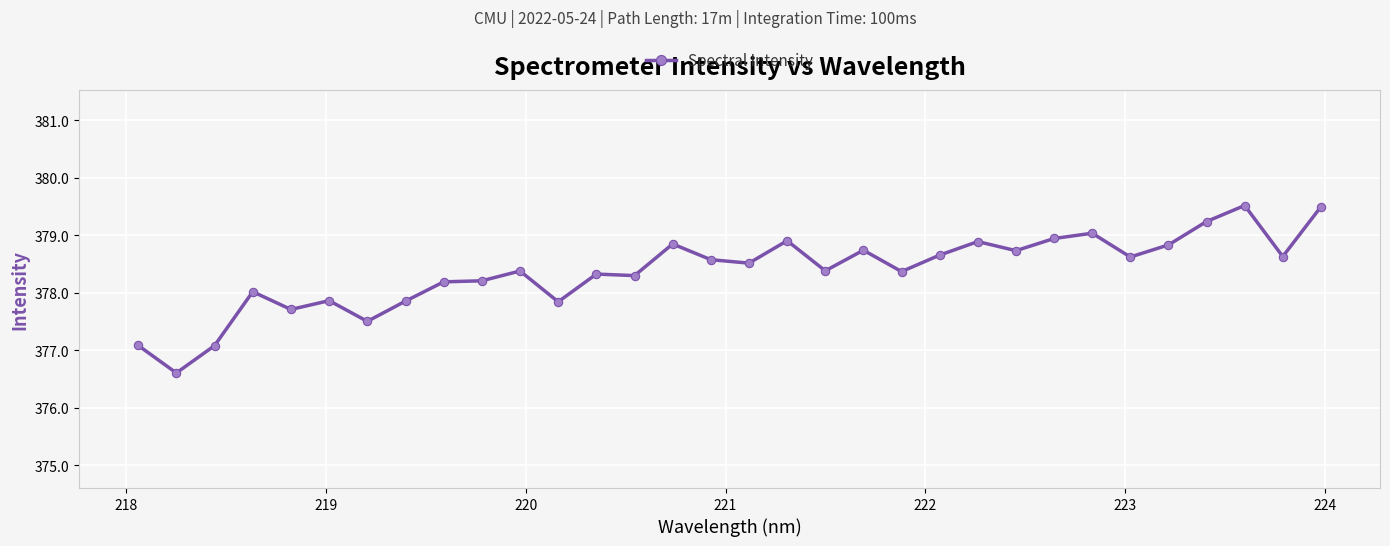

What is the greatest value displayed?

379.5